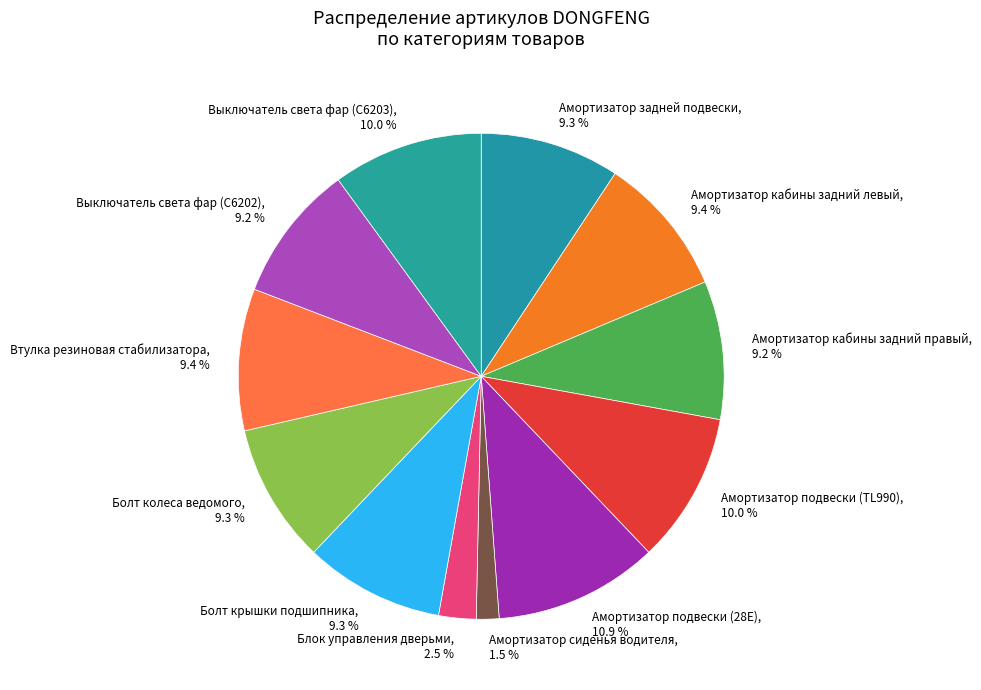

The Болт крышки подшипника slice represents 9% of the pie. True or false?

True